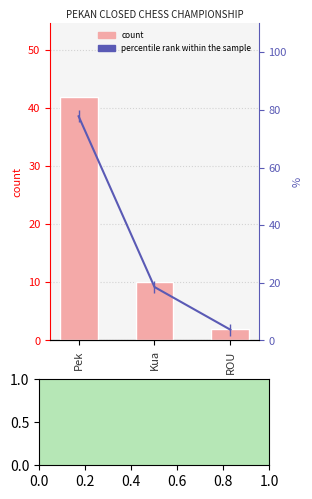

What is the average value of the percentile rank within the sample series?

33.3